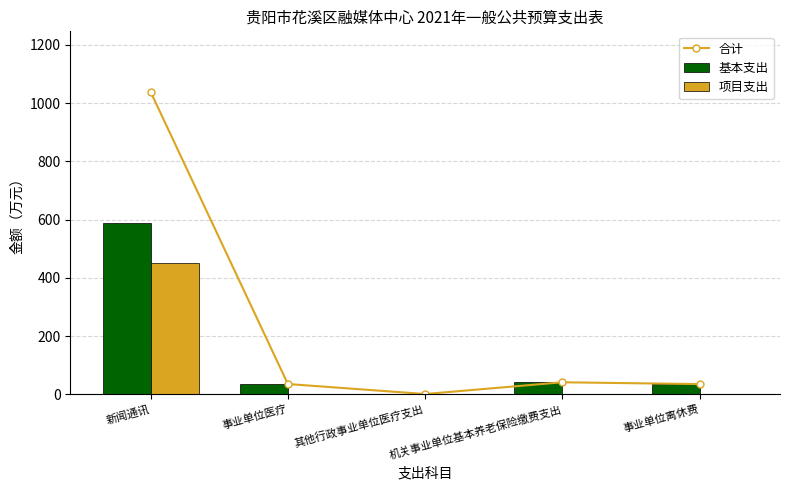

Reading left to right, transcribe all the data shown in this chart.

合计: 1039.0	35.0	0.7	41.0	34.8
基本支出: 586.8	35.0	0.7	41.0	34.8
项目支出: 452.3	0.0	0.0	0.0	0.0